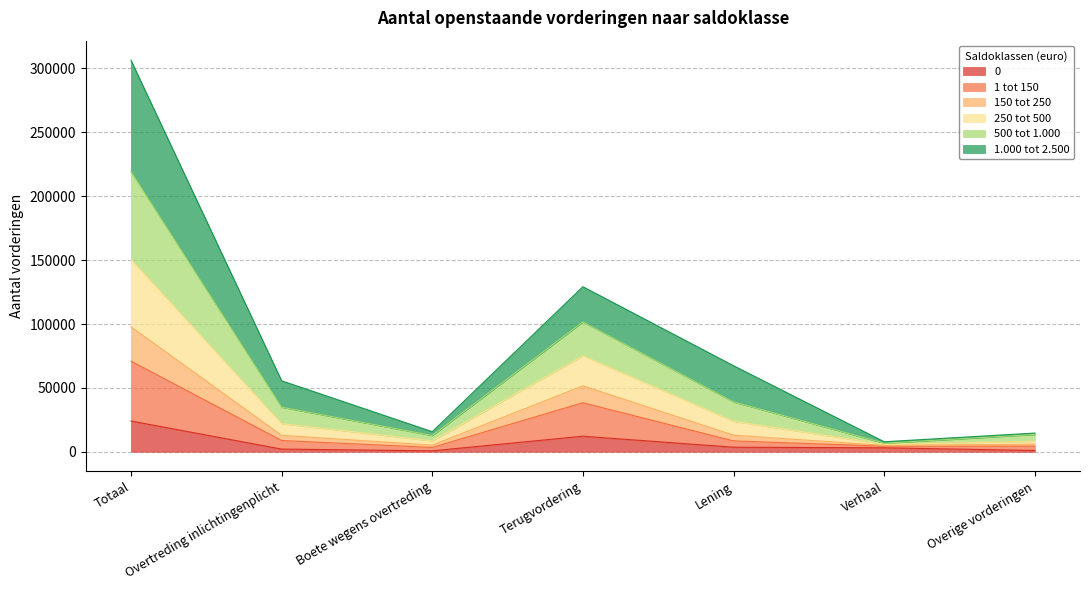

At which label does 0 reach its peak?

Totaal